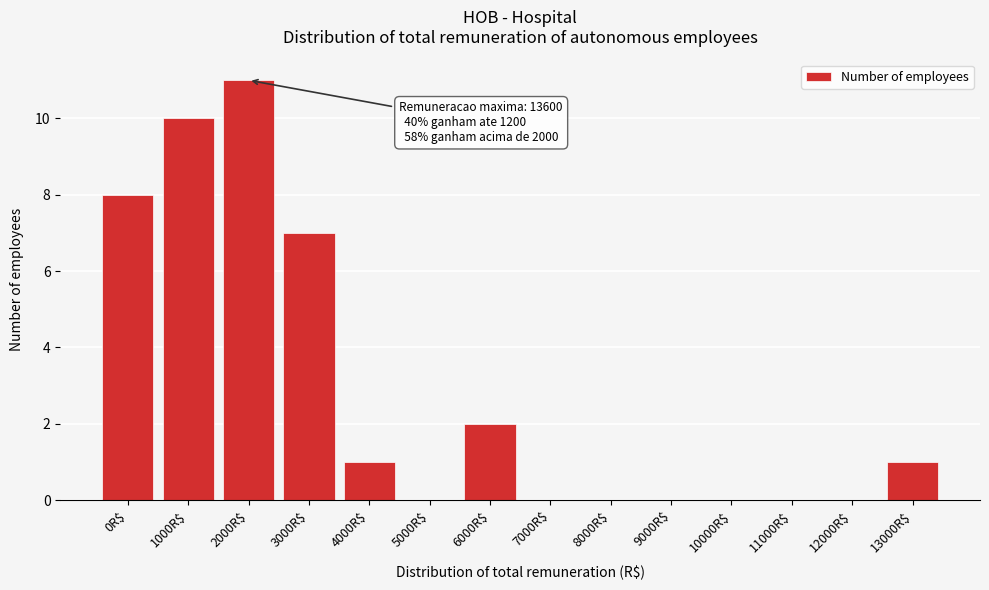

What is the approximate value at 2000R$, to the nearest 5?

10